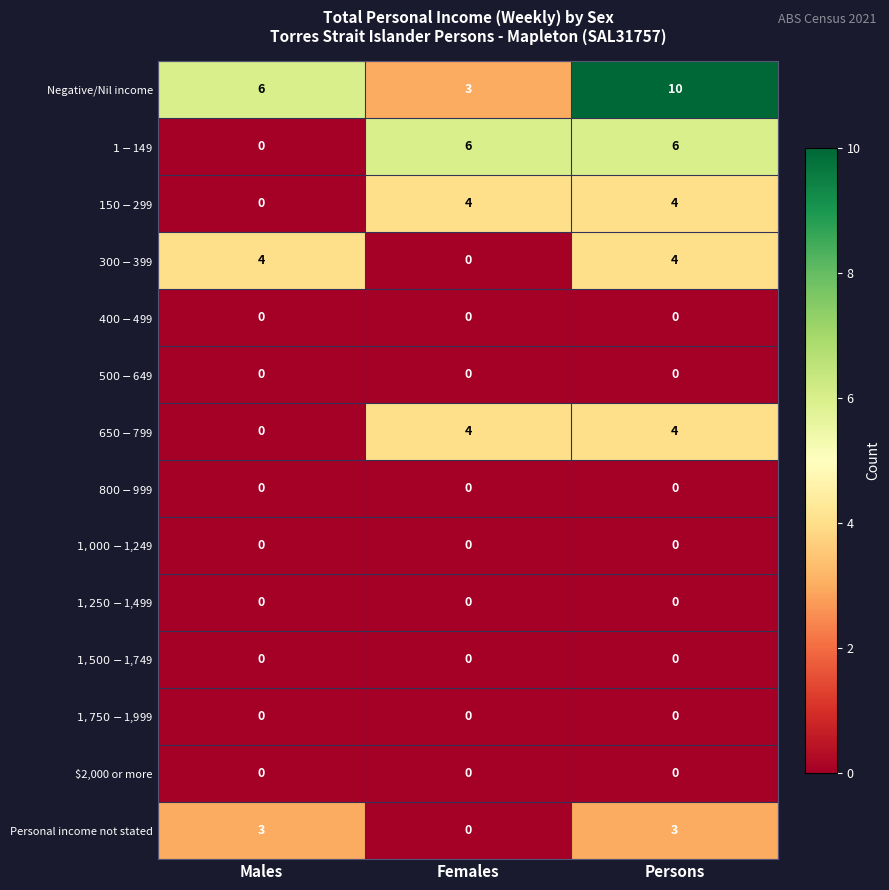

At which category does the chart reach its peak across all series?

Persons